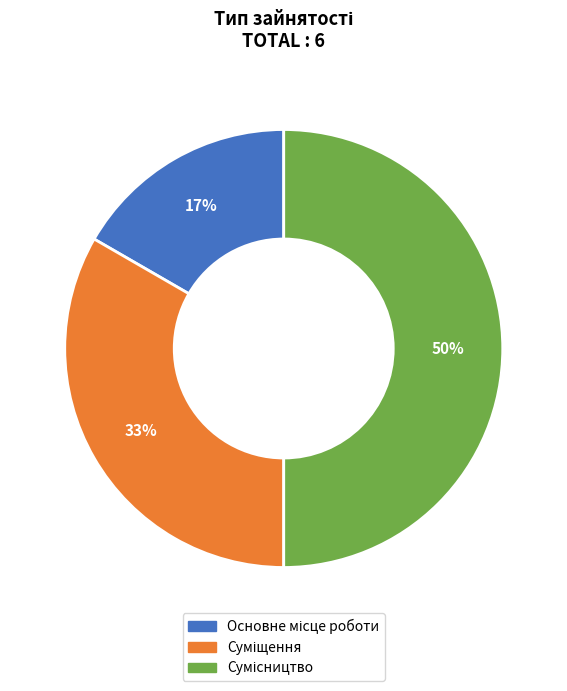

To the nearest percent, what is the difference between the largest and smallest slice percentages?

33%